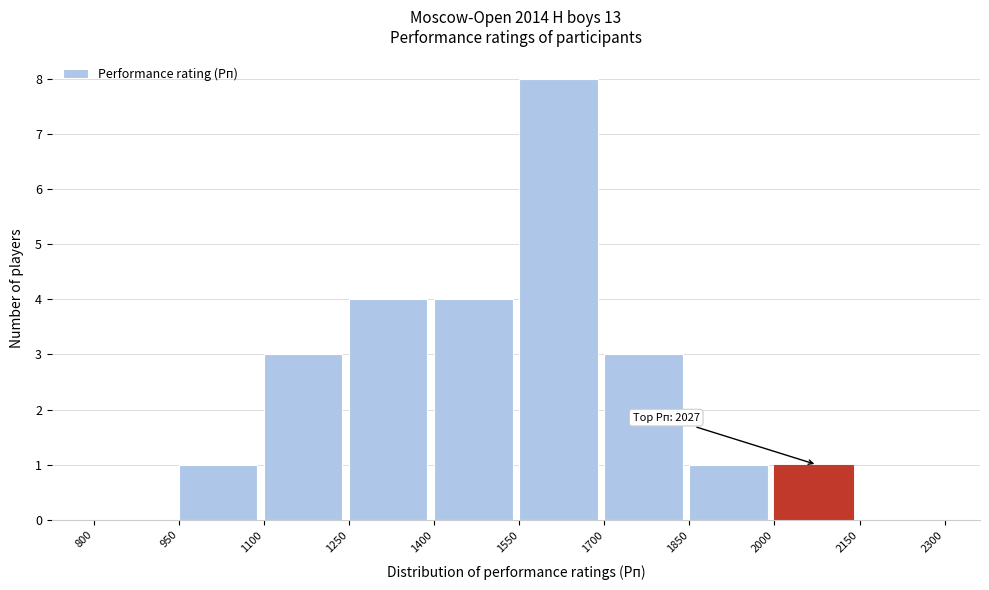

Which range on the x-axis has the tallest bar?

1550 to 1700